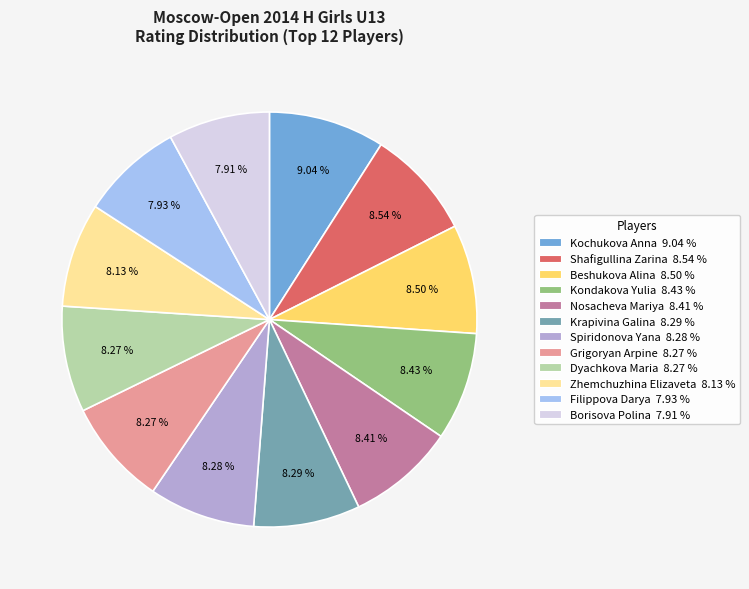

To the nearest percent, what is the difference between the largest and smallest slice percentages?

1%